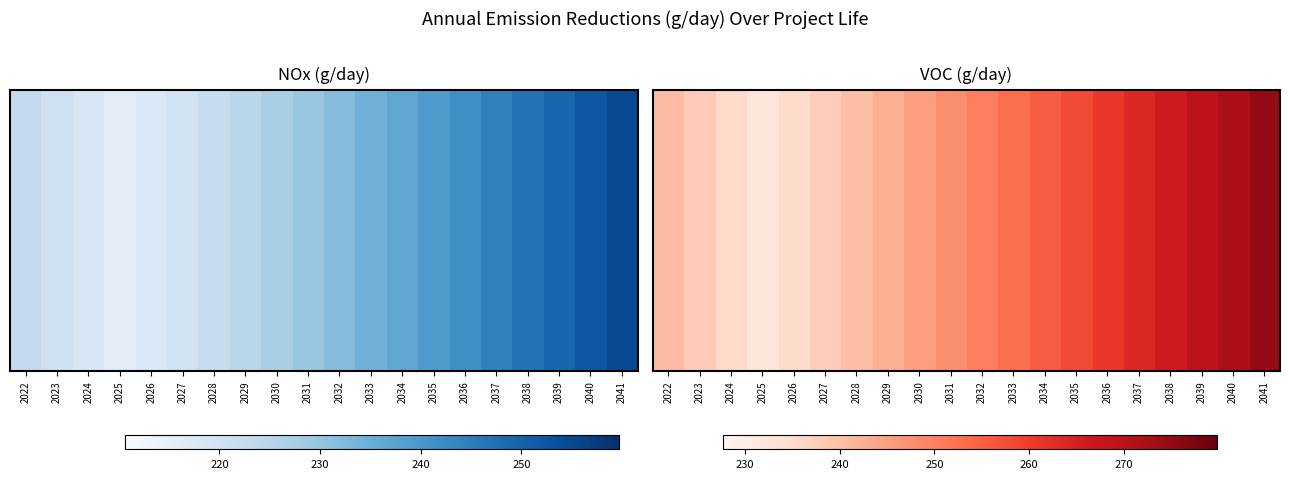

True or false: the data shows 74.3 at 2028.

False